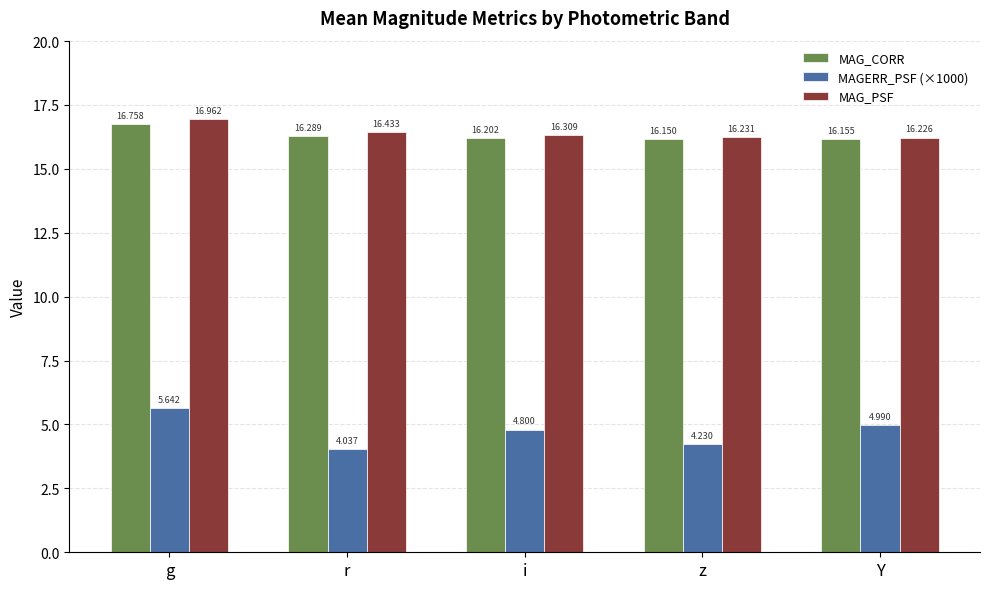

At which category is the sum across all series the highest?

g